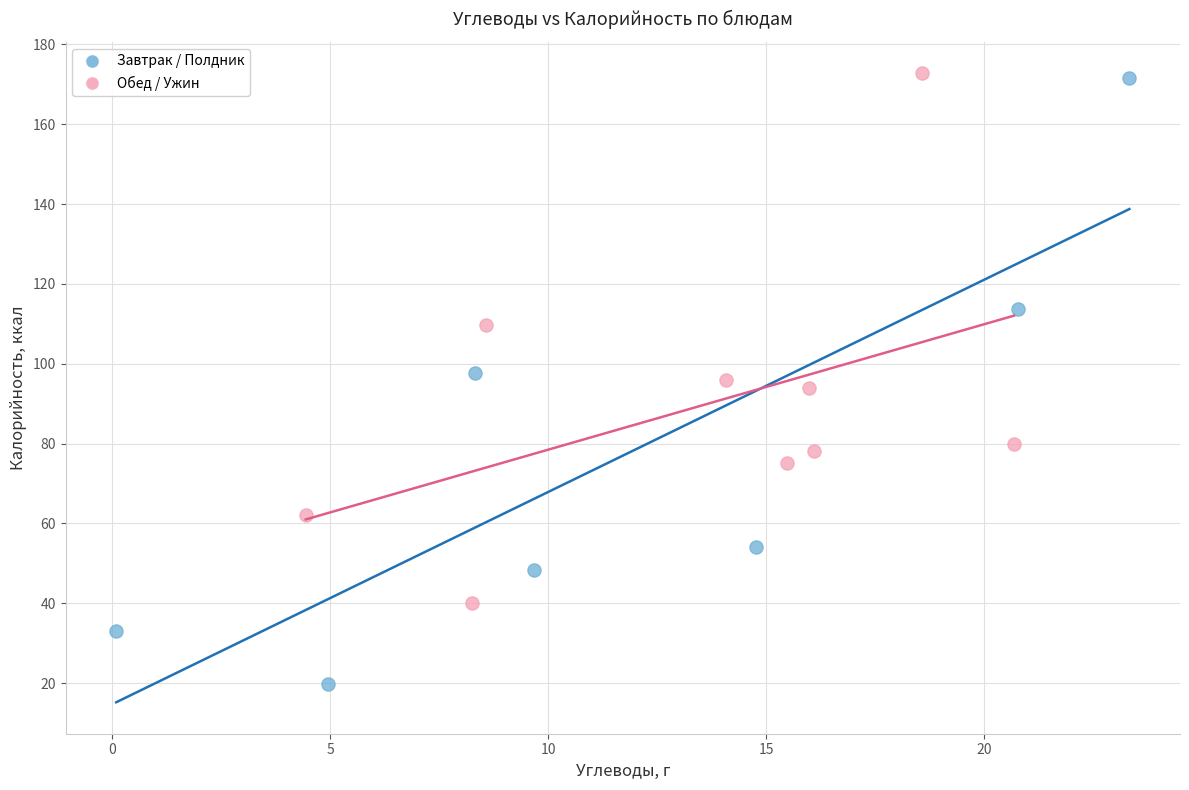

What are all the series names shown in the legend?

Завтрак / Полдник, Обед / Ужин